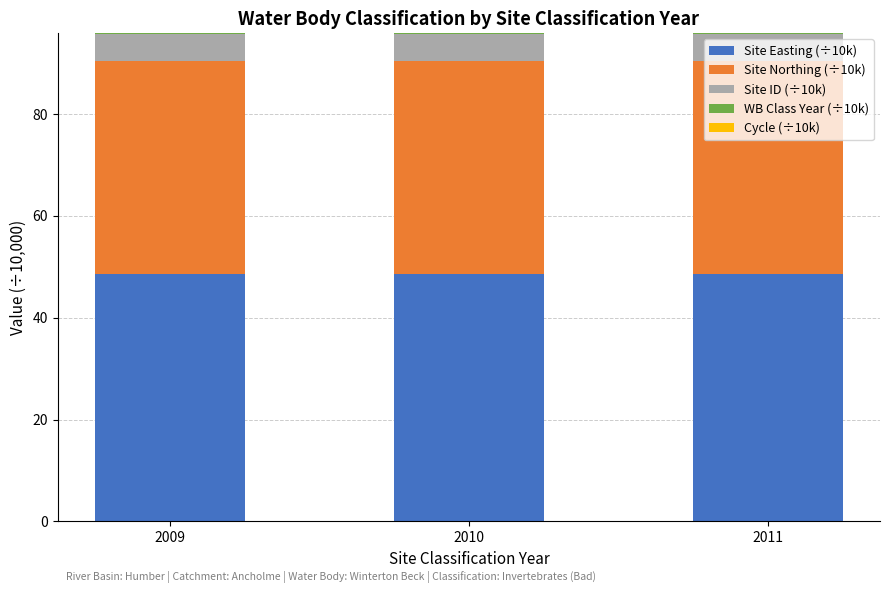

What value does the Site Easting (÷10k) series have at 2011?

48.6